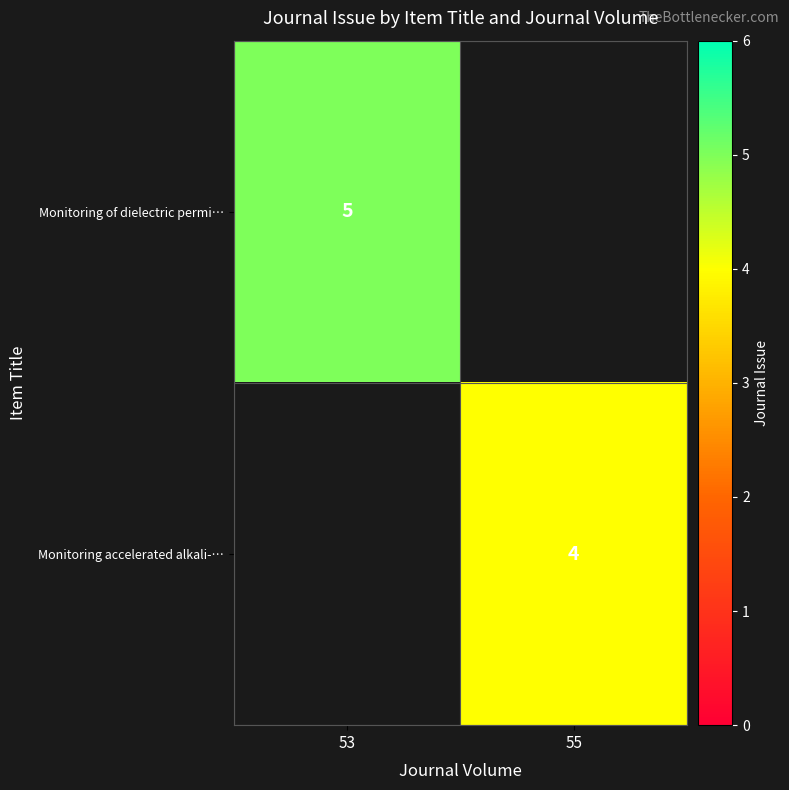

The Monitoring accelerated alkali-… series shows 1 at 55. True or false?

False